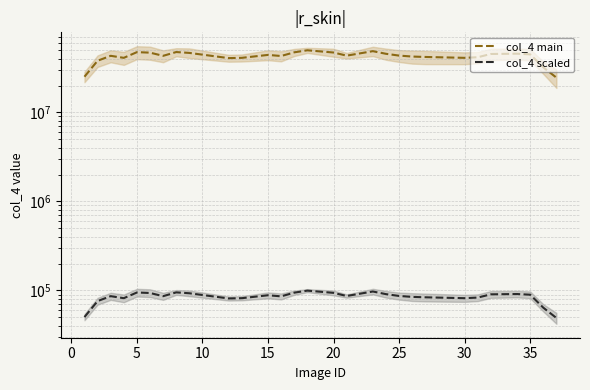

How many data points does each series have?

29